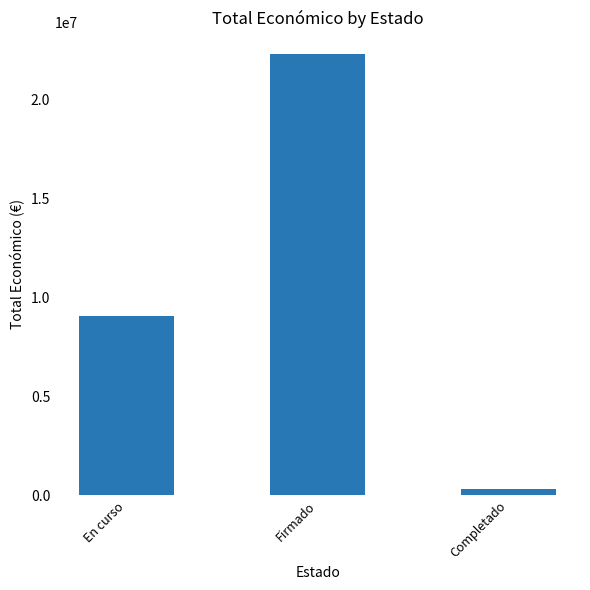

Approximately how many times larger is the value at Firmado compared to En curso?

2.5